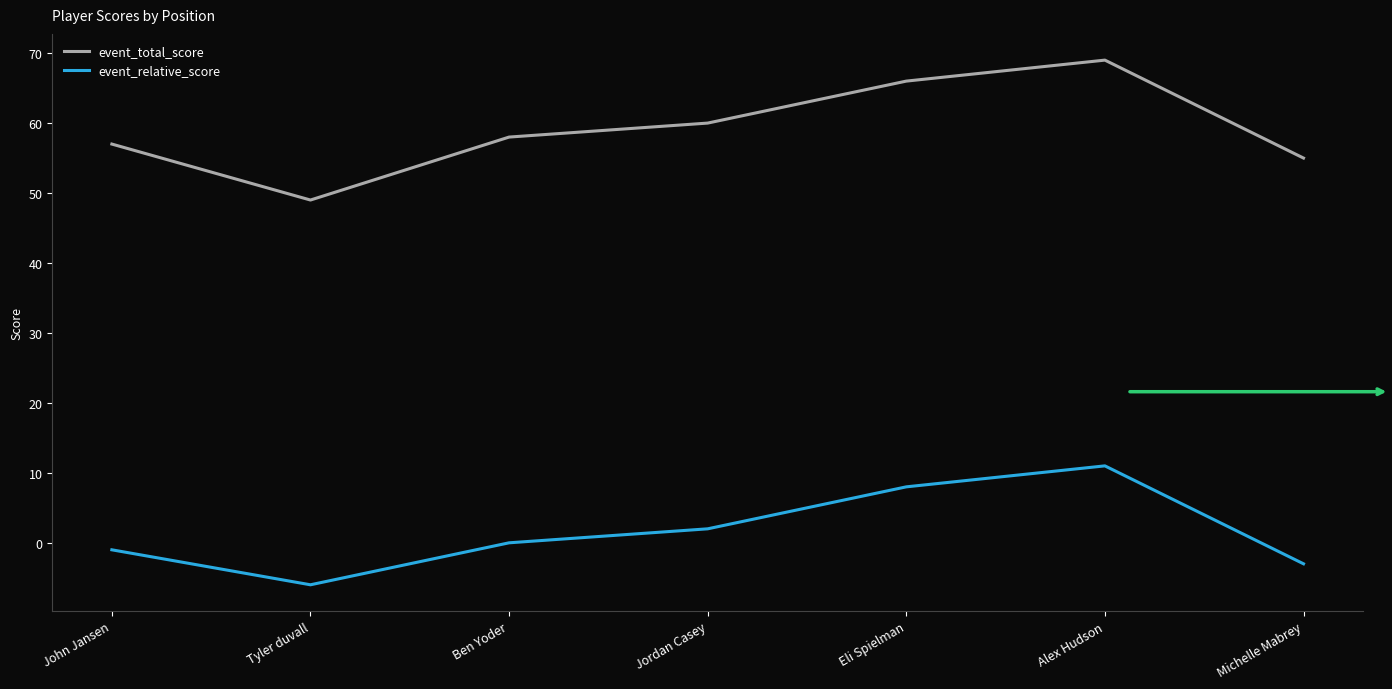

True or false: event_total_score and event_relative_score intersect in this chart.

False